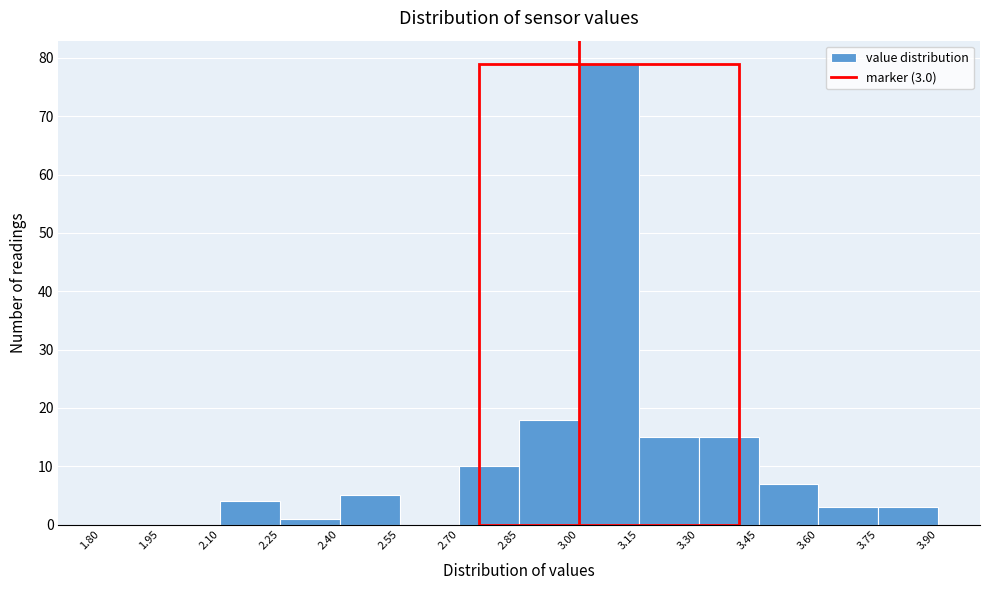

Which range on the x-axis has the tallest bar?

3.00 to 3.15